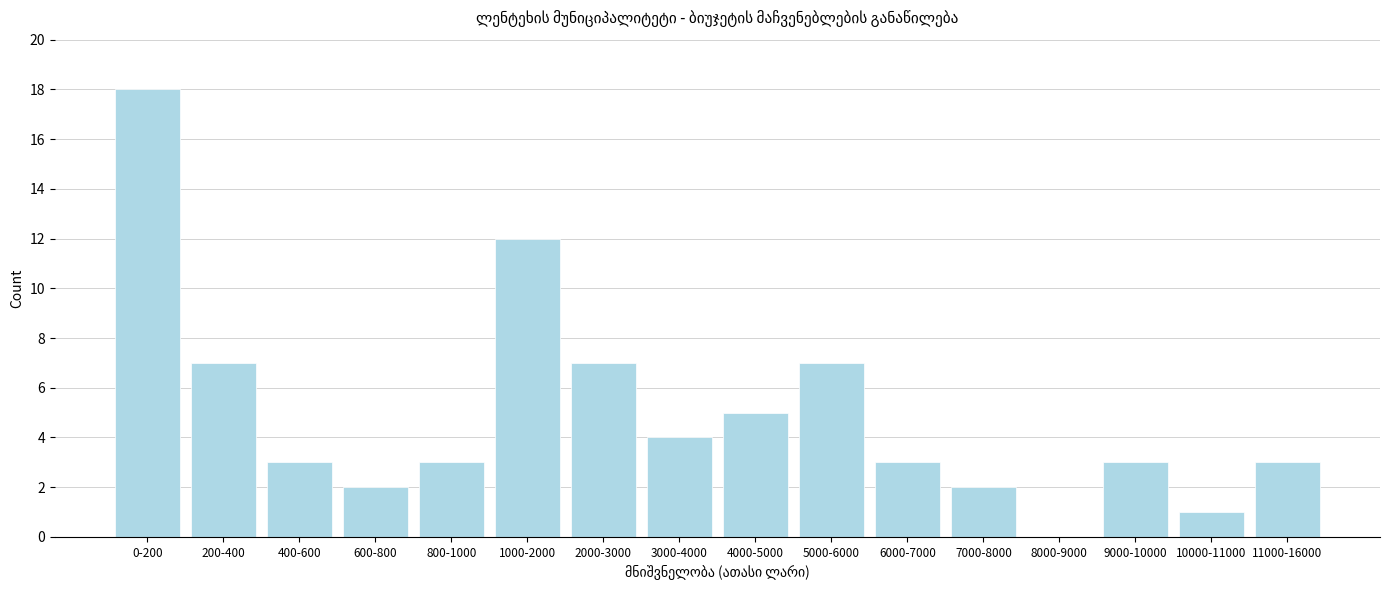

Reading left to right, list all the values displayed in this chart.

0-200=18	200-400=7	400-600=3	600-800=2	800-1000=3	1000-2000=12	2000-3000=7	3000-4000=4	4000-5000=5	5000-6000=7	6000-7000=3	7000-8000=2	8000-9000=0	9000-10000=3	10000-11000=1	11000-16000=3